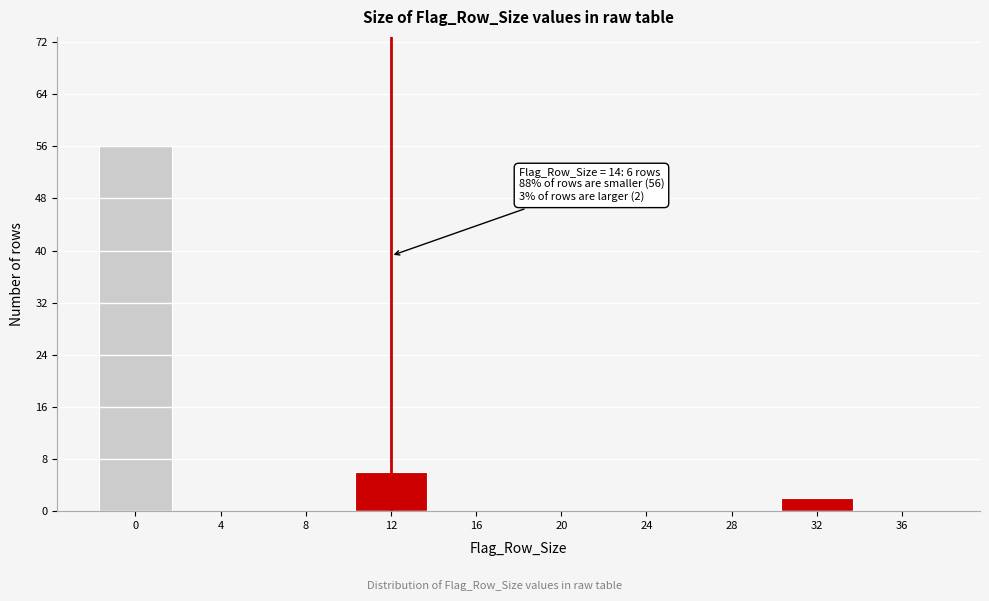

Reading left to right, what are all the values shown in this chart?

0=56	4=0	8=0	12=6	16=0	20=0	24=0	28=0	32=2	36=0